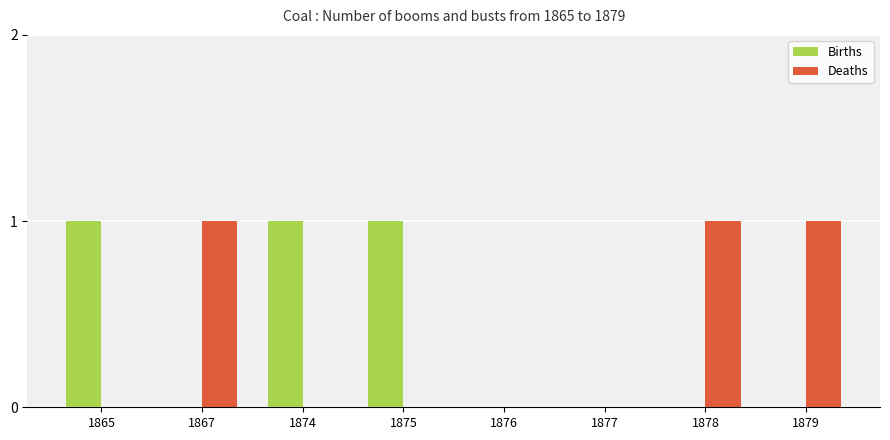

Is it true that Births equals 1 at 1865?

True